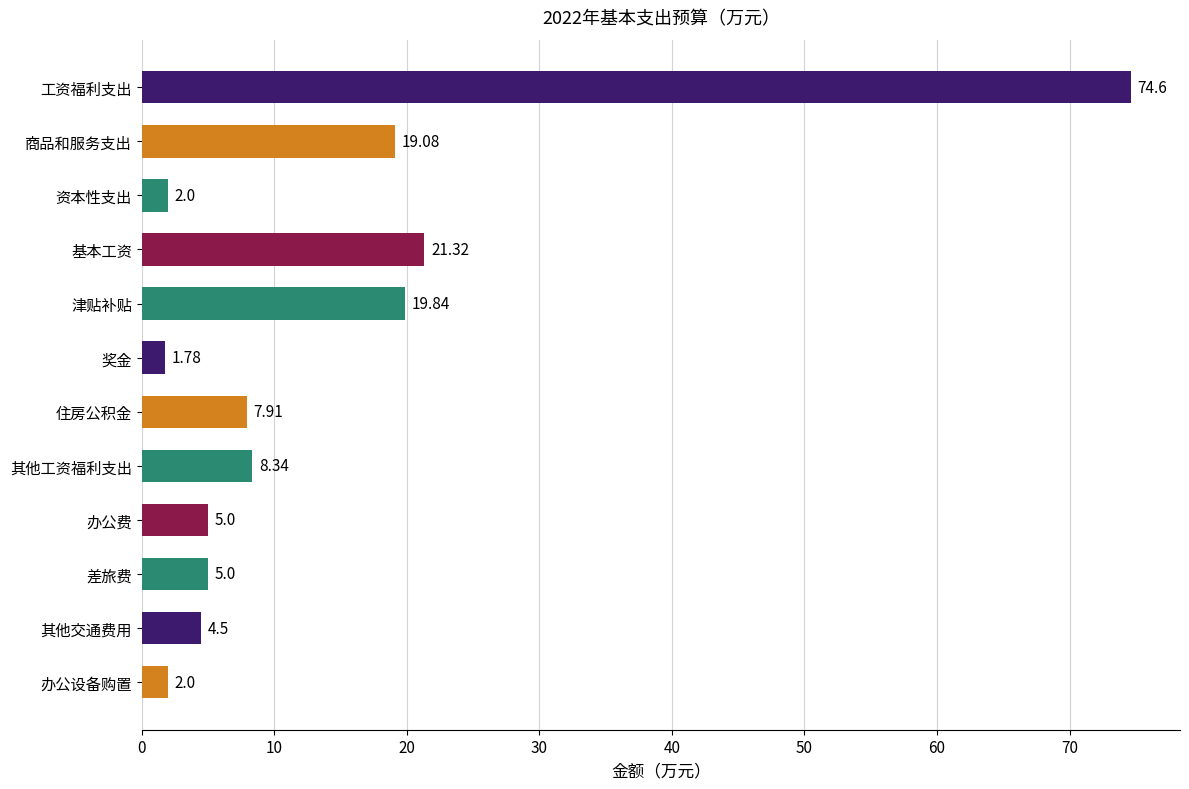

What is the change in value from 资本性支出 to 基本工资?

+19.3